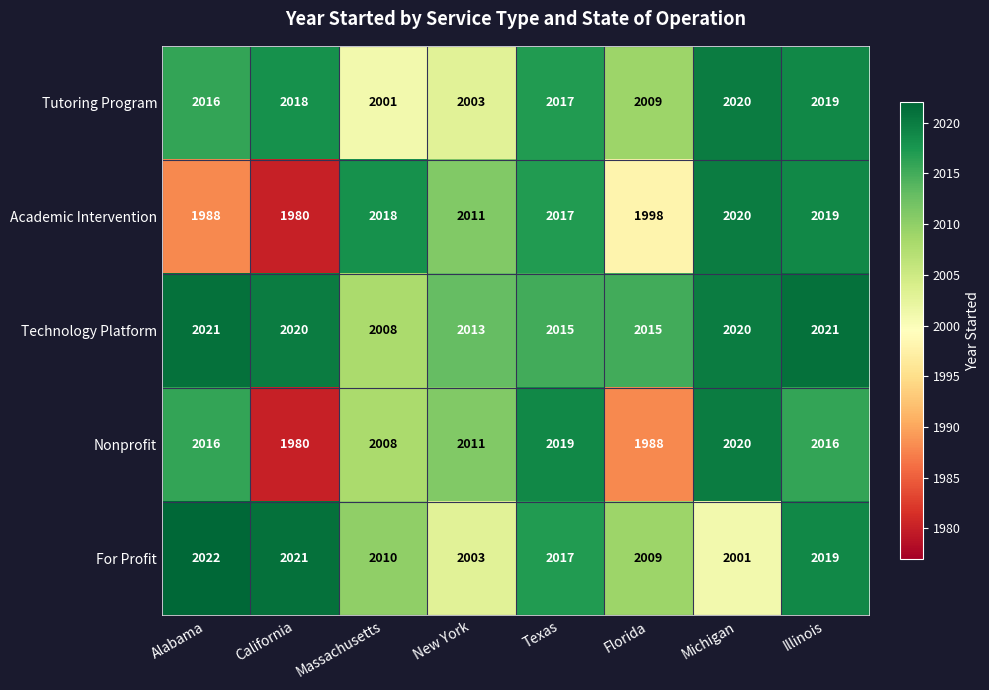

Is the value of Technology Platform at Michigan greater than the value of For Profit at Illinois?

Yes